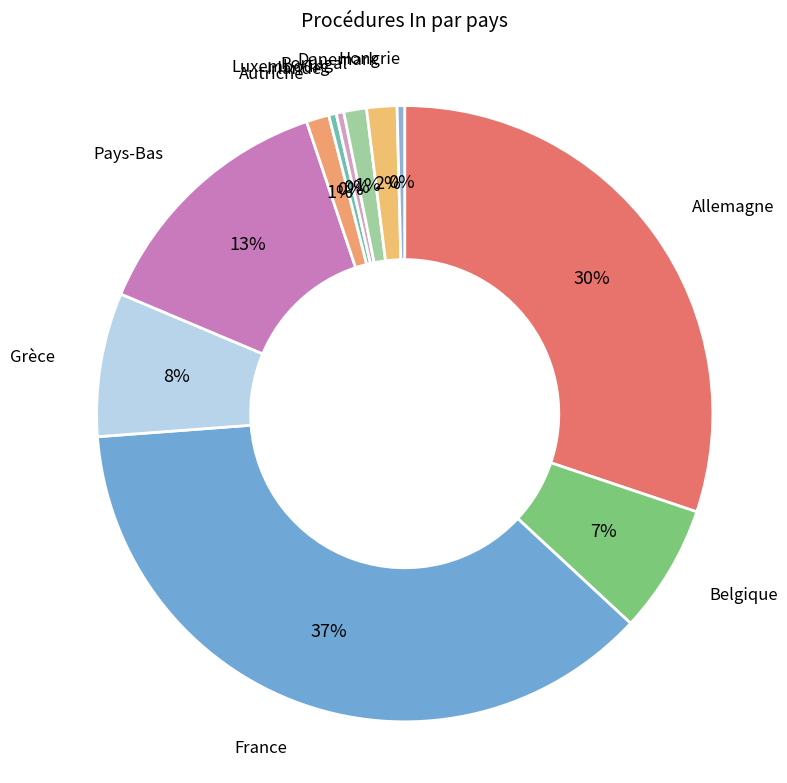

To the nearest percent, what percentage of the pie is Belgique?

7%